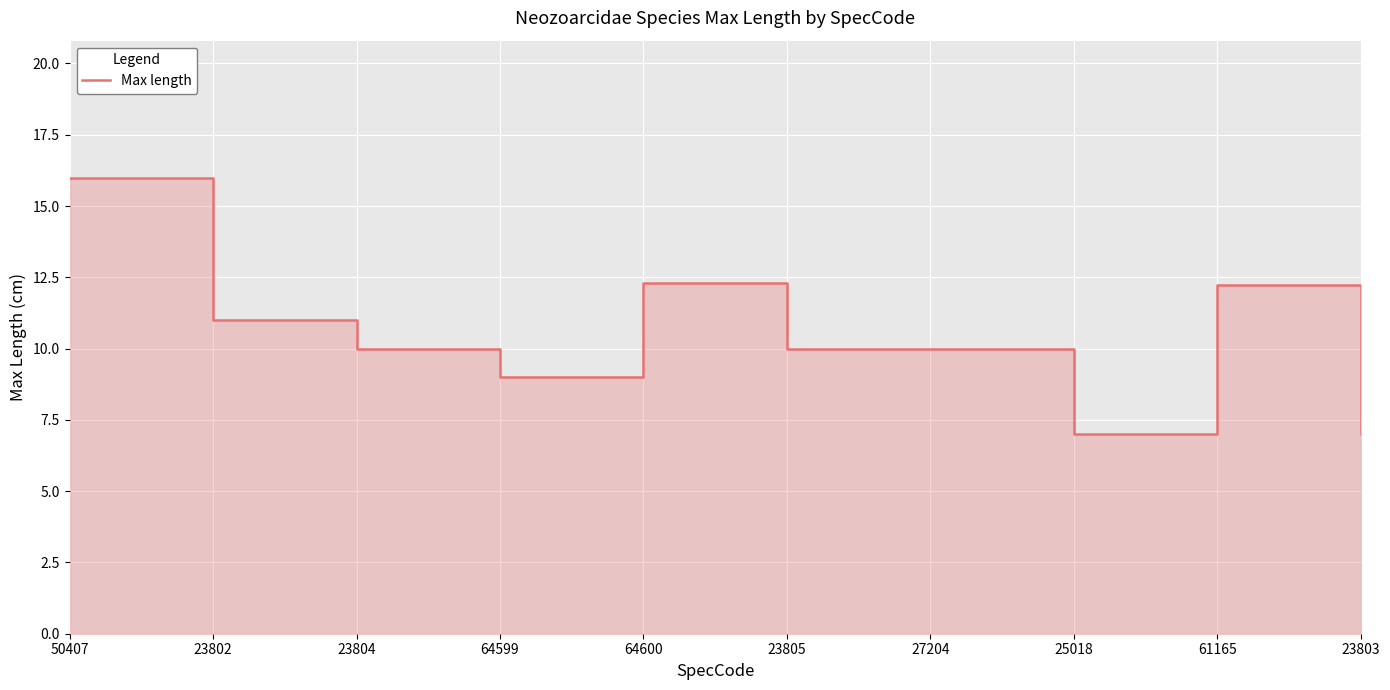

The chart shows a value of 12.2 at 61165. True or false?

True